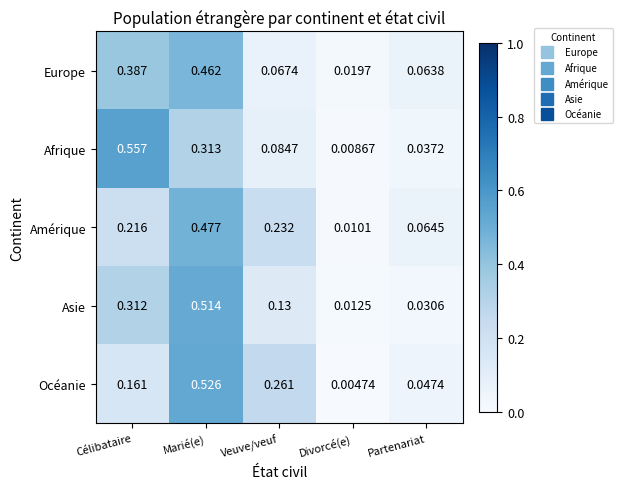

At which label does Afrique reach its peak?

Célibataire